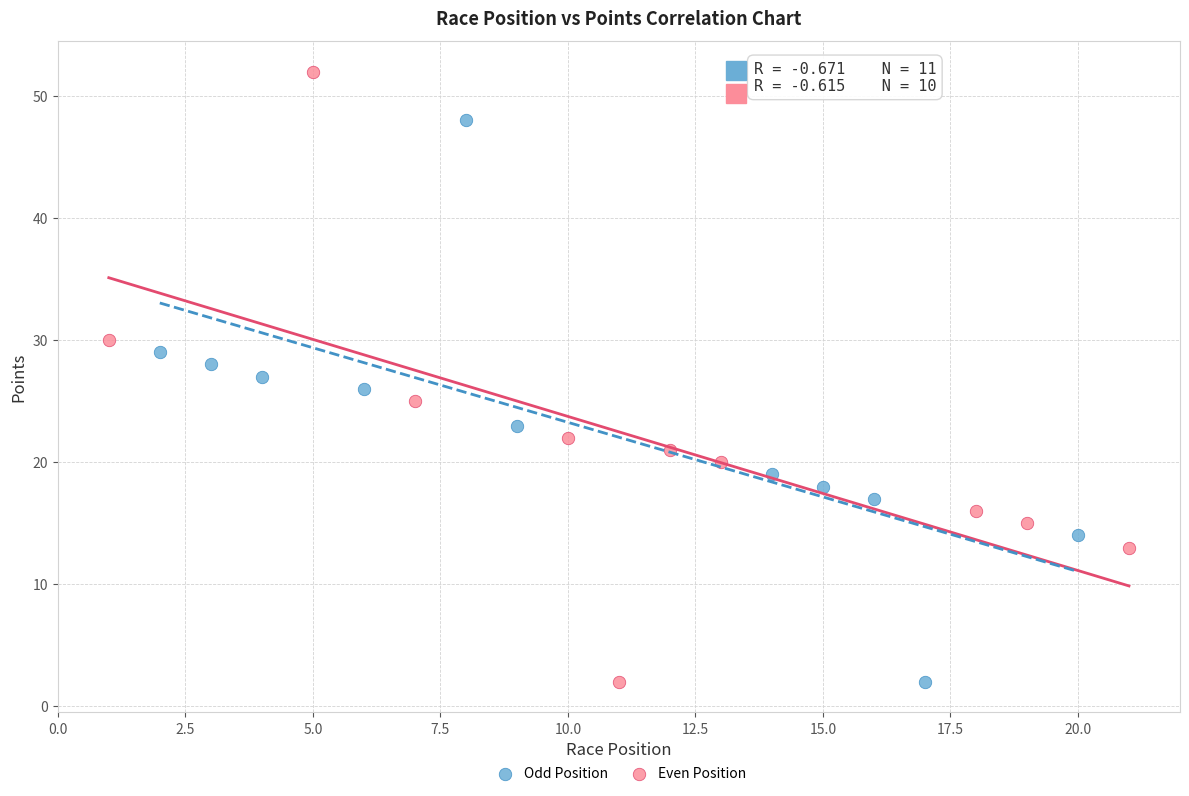

Which series contains the highest Y value?

Even Position